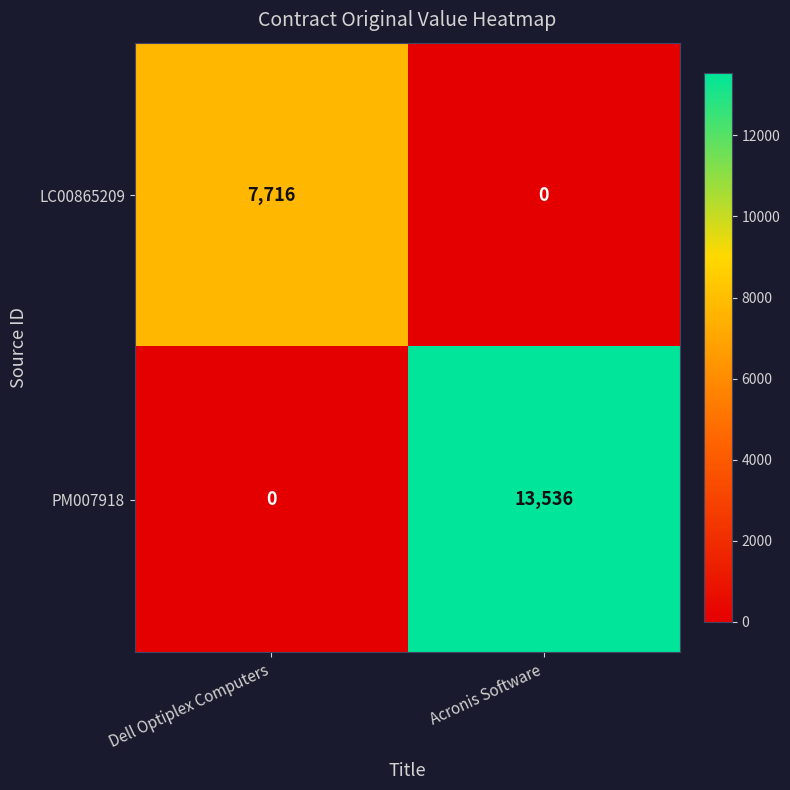

Which series has the largest range (max minus min)?

PM007918